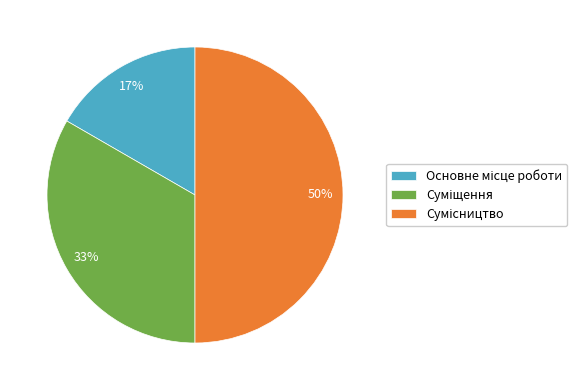

To the nearest percent, what is the difference between the largest and smallest slice percentages?

33%